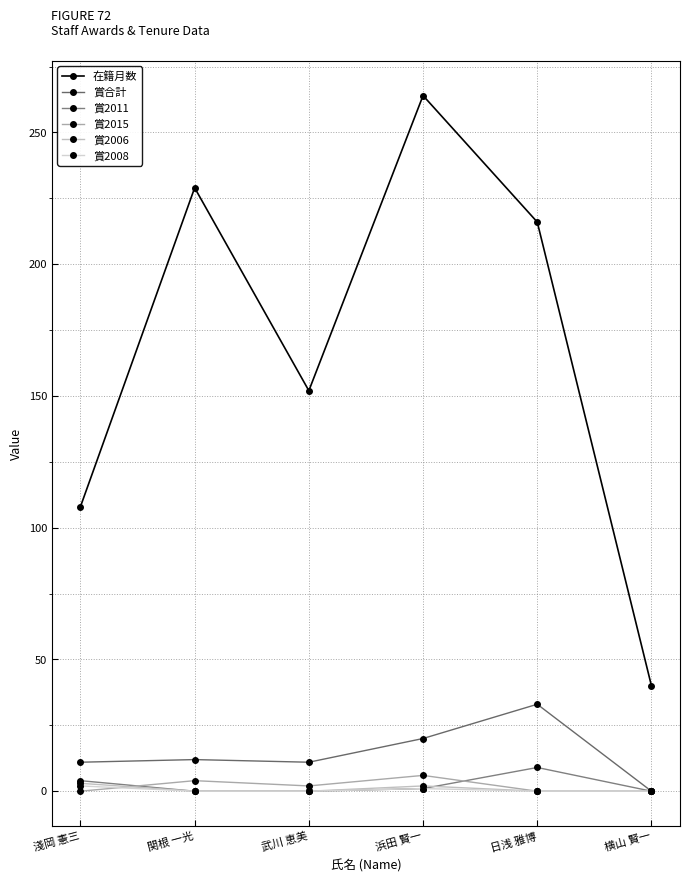

How many distinct data groups are displayed?

6